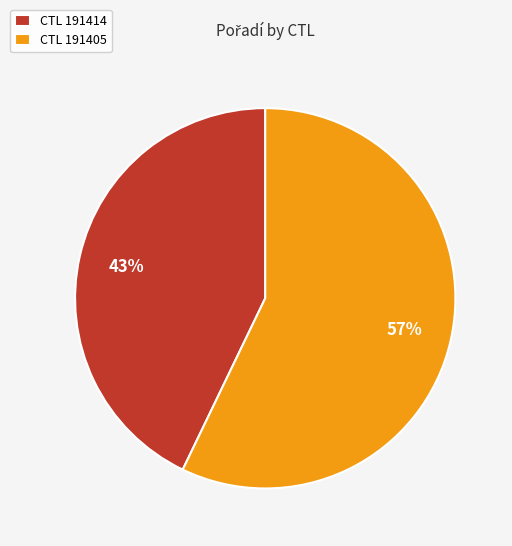

What is the smallest slice in the pie chart?

CTL 191414